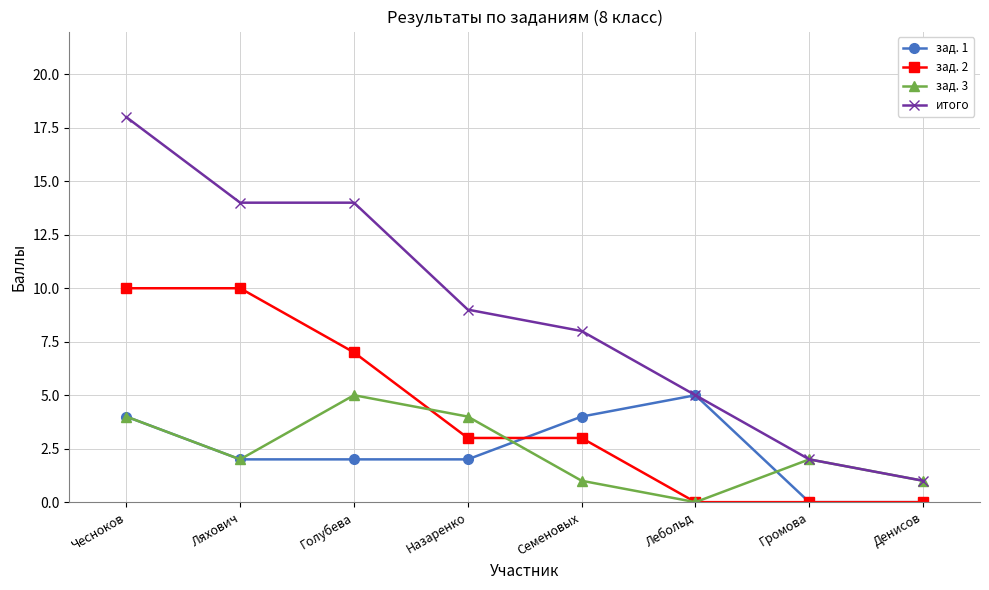

What is the label of the 3rd point from the left?

Голубева